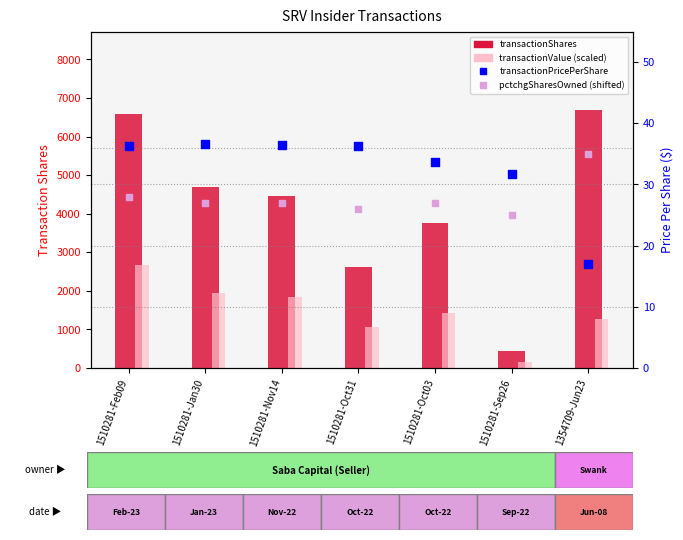

Which series has the widest spread of Y values?

transactionShares